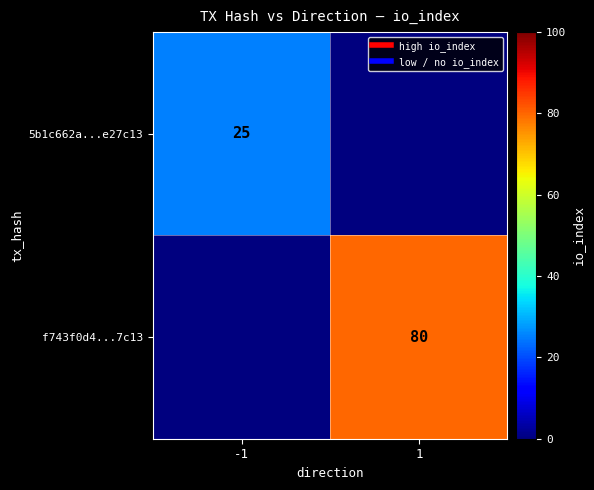

Read the f743f0d4...7c13 value at 1.

80